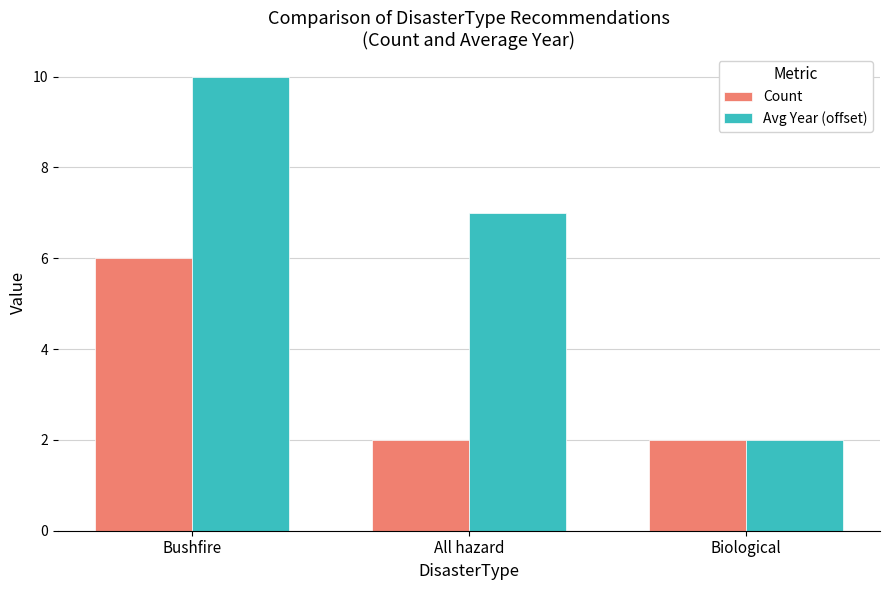

What are all the series names shown in the legend?

Count, Avg Year (offset)